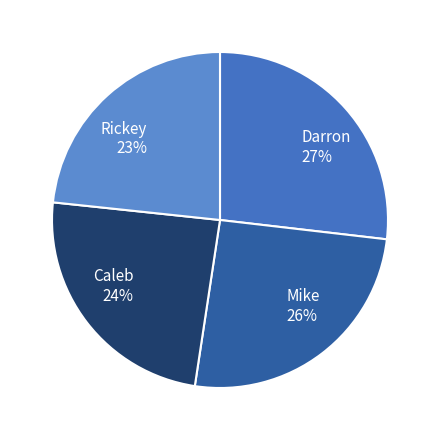

What is the largest slice in the pie chart?

Darron